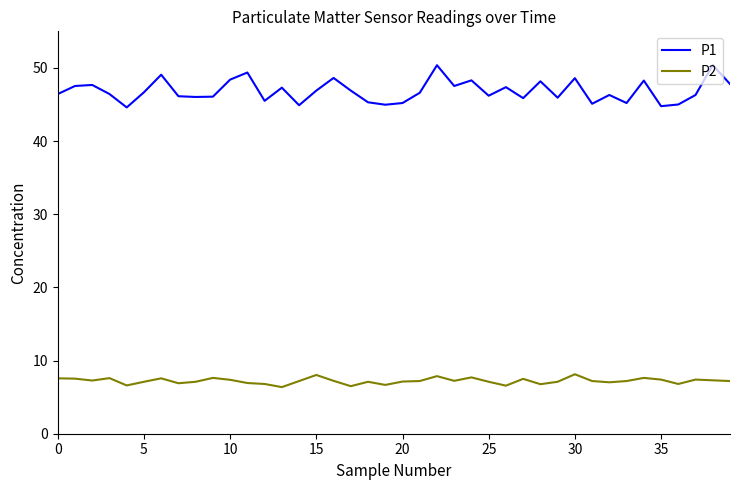

Which series has the largest total across all categories?

P1